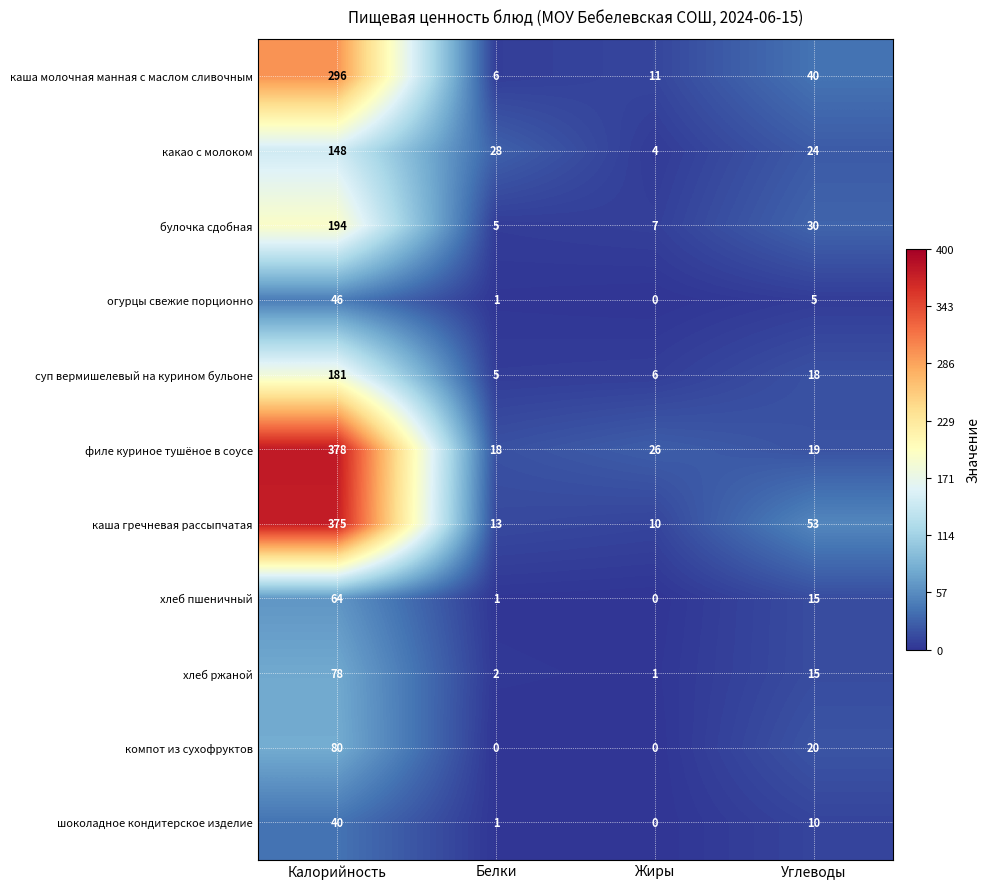

Is it true that шоколадное кондитерское изделие equals 1 at Белки?

True